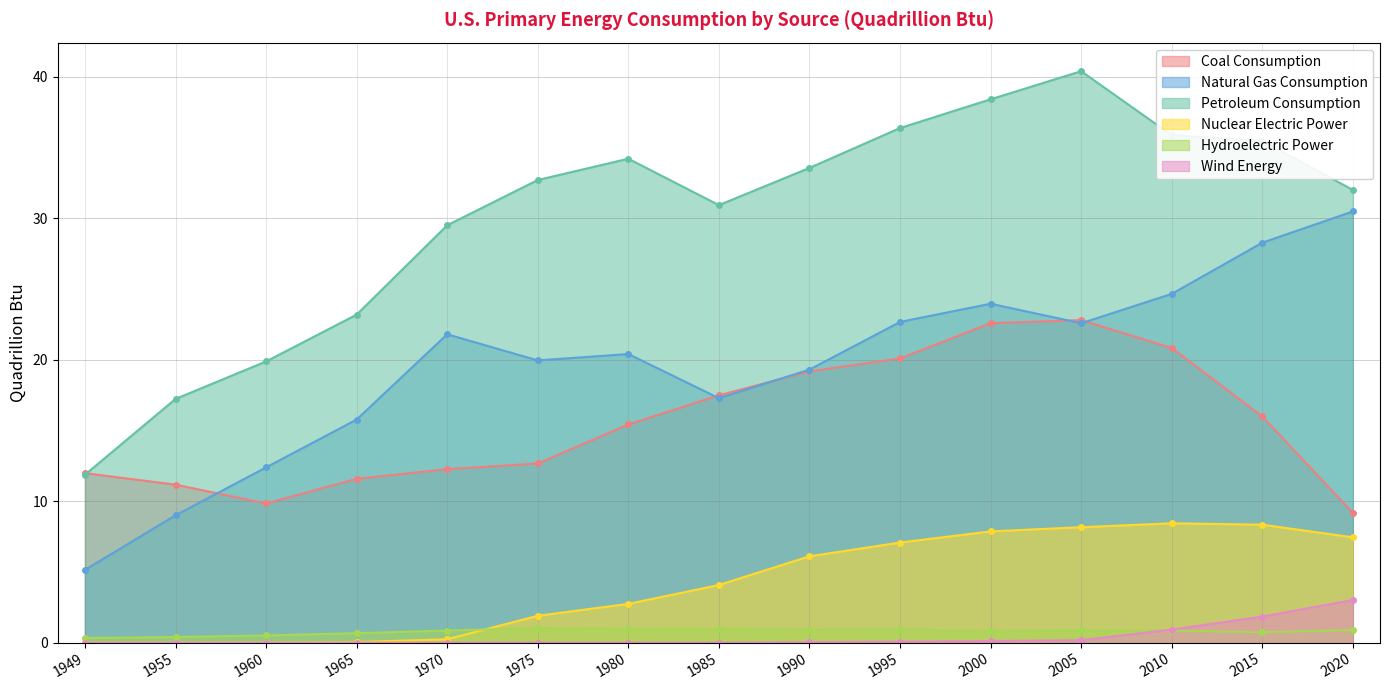

What value does the Hydroelectric Power series have at 1970?

0.9